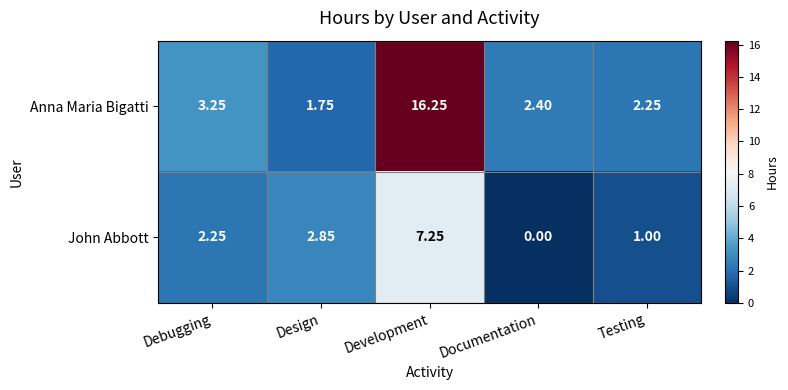

List the series in order of their overall mean, lowest first.

John Abbott, Anna Maria Bigatti